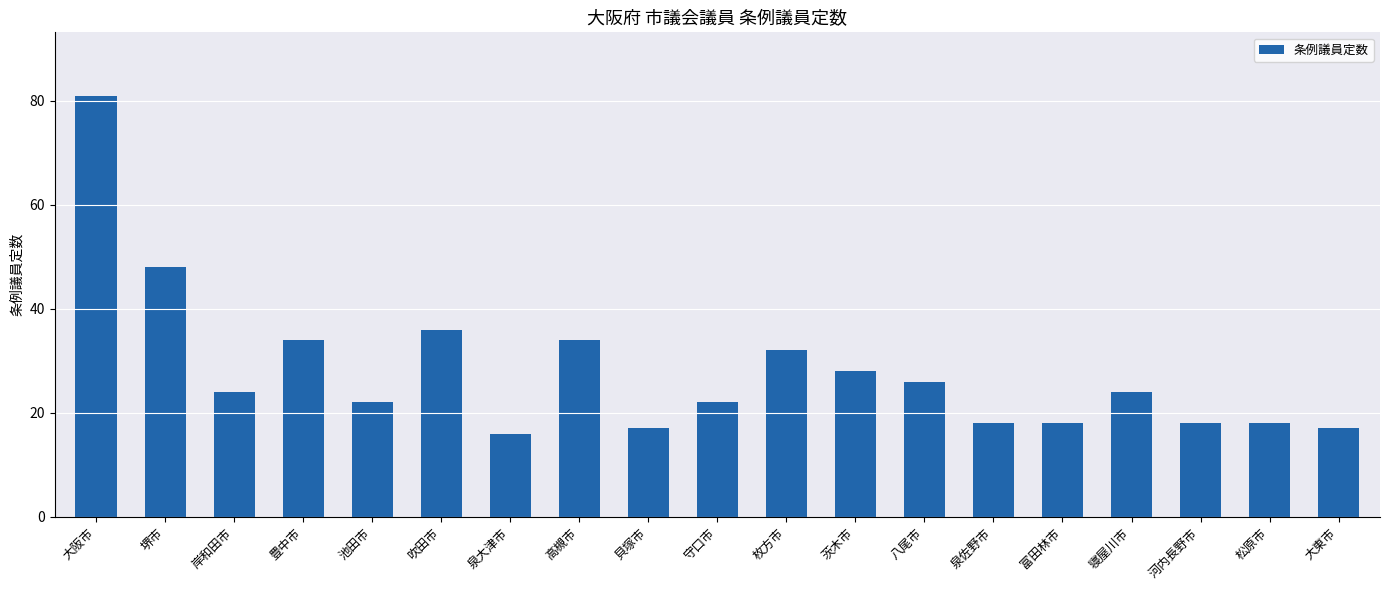

What is the change in value from 池田市 to 大東市?

-5